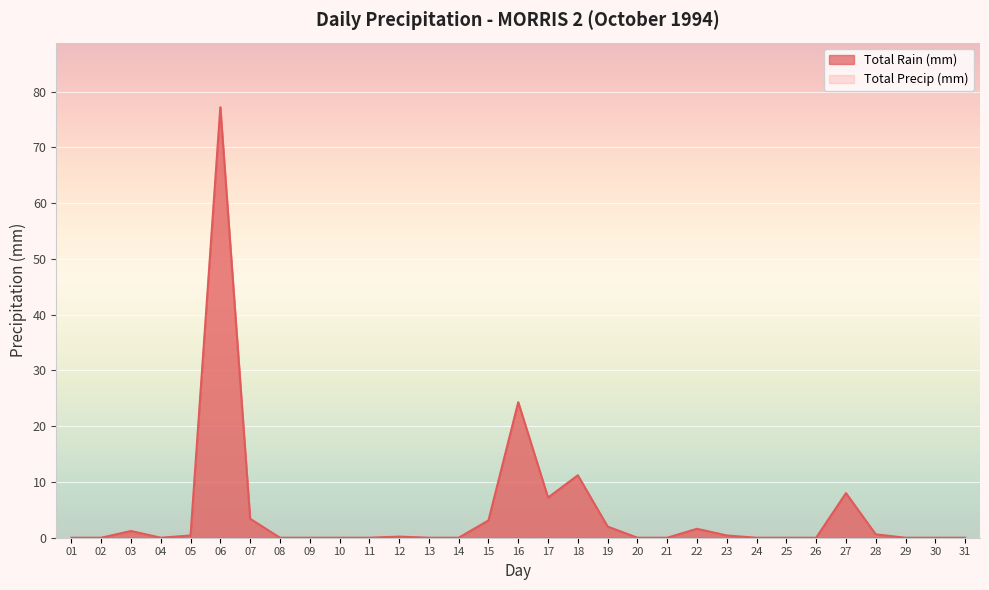

How many data points in Total Precip (mm) are above 0?

14